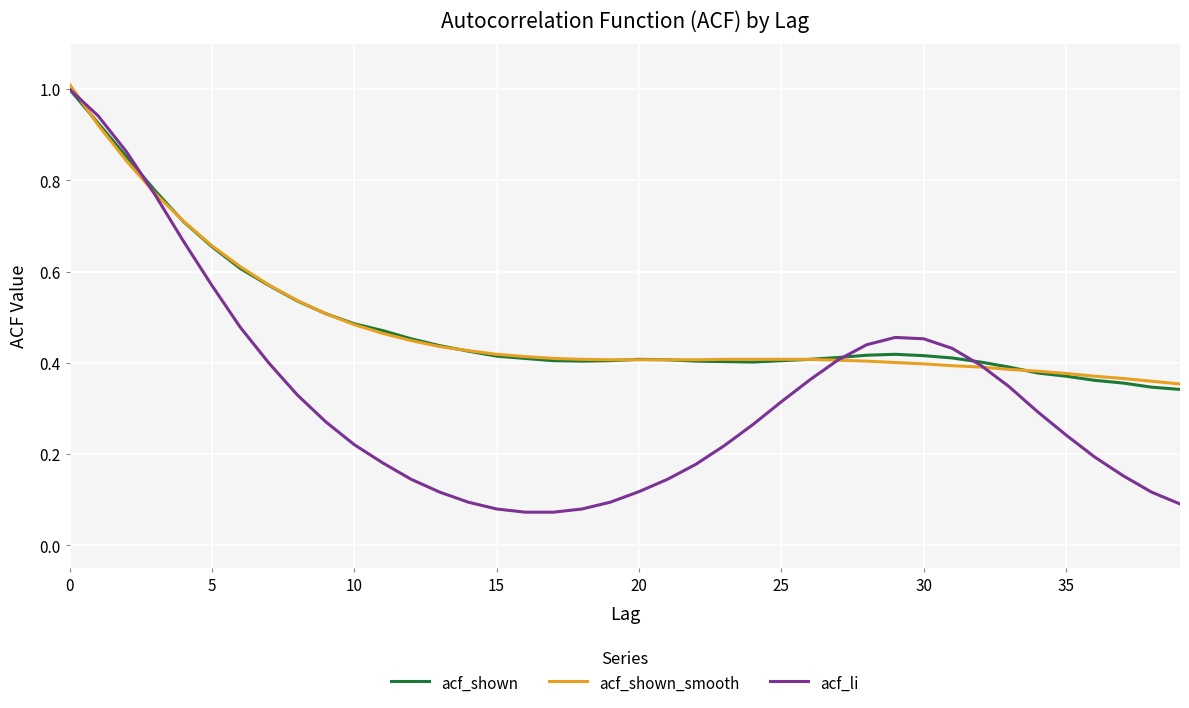

What is the greatest value displayed?

1.0